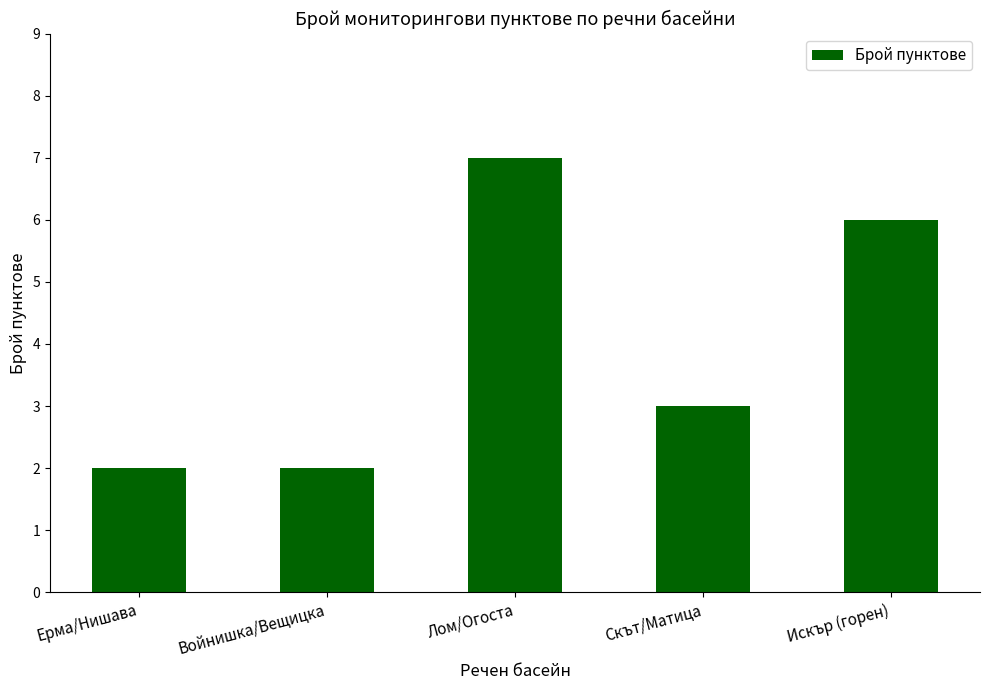

Approximately how many times larger is the value at Скът/Матица compared to Войнишка/Вещицка?

1.5